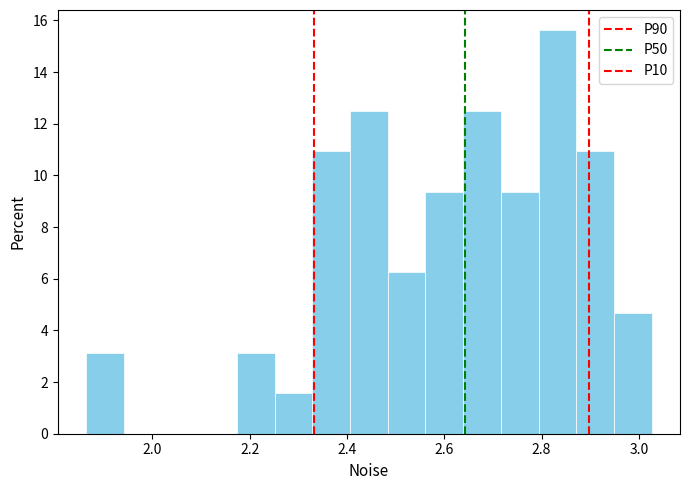

Around what value on the x-axis is the tallest bar? Give the approximate position of its centre, as read against the axis.

2.84